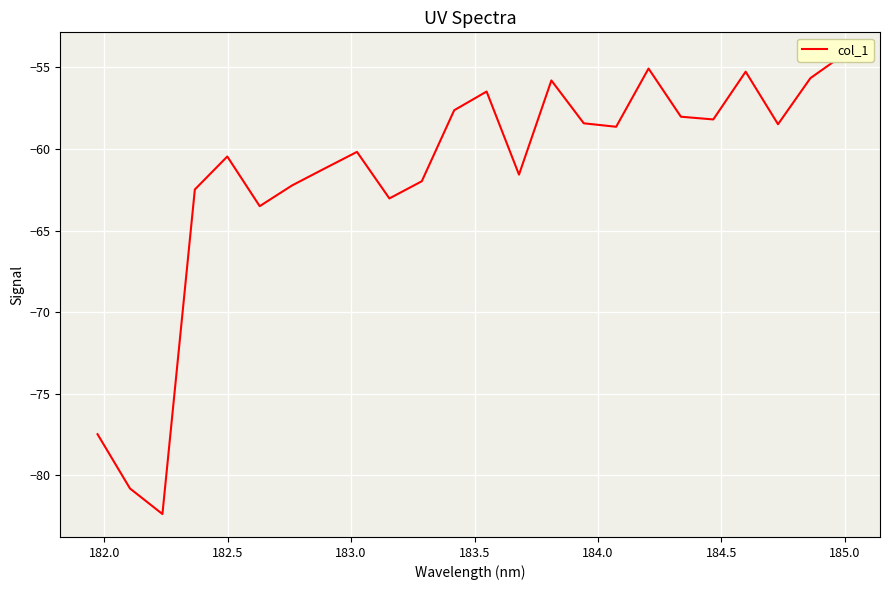

What is the average value?

-61.6